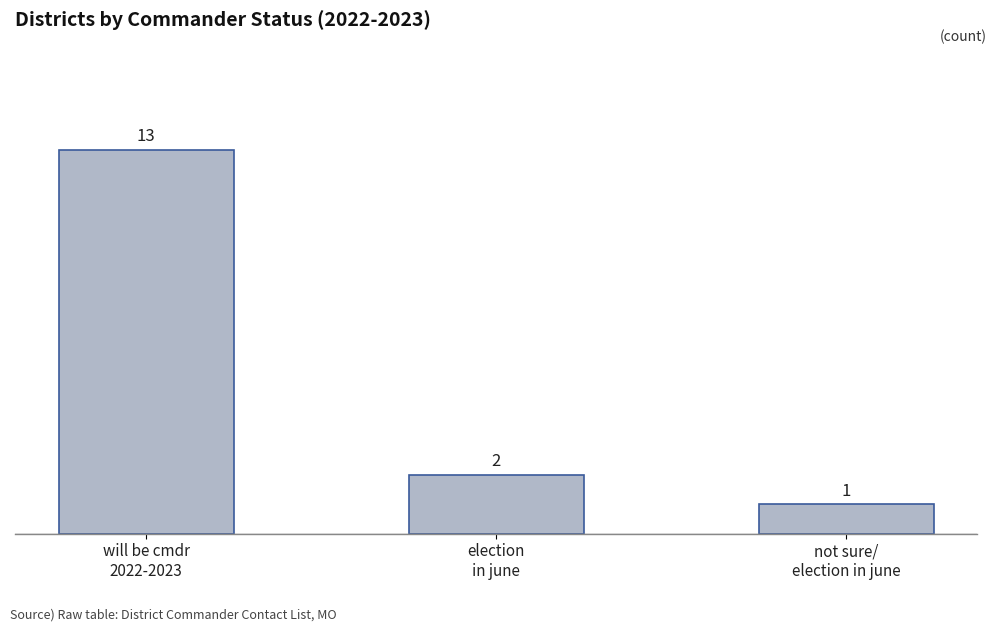

What is the minimum value shown in the chart?

1